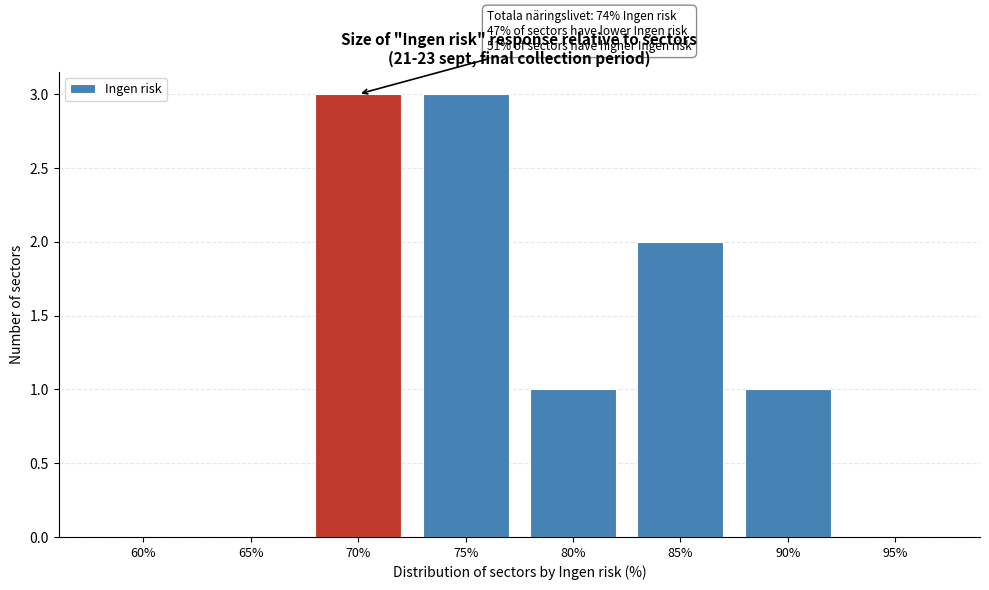

Reading left to right, what are all the values shown in this chart?

60%=0	65%=0	70%=3	75%=3	80%=1	85%=2	90%=1	95%=0